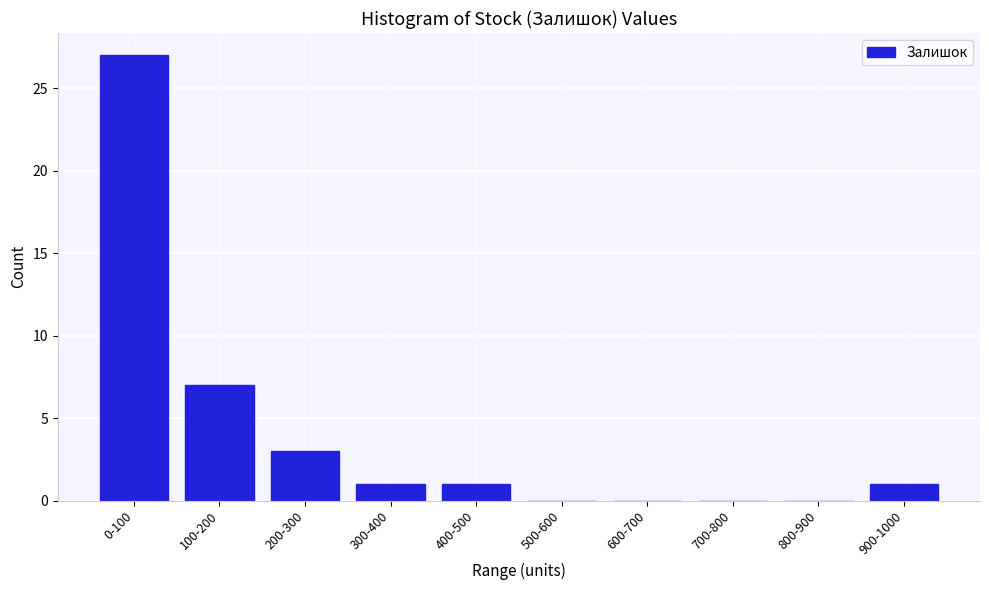

Reading left to right, transcribe all the data shown in this chart.

0-100=27	100-200=7	200-300=3	300-400=1	400-500=1	500-600=0	600-700=0	700-800=0	800-900=0	900-1000=1